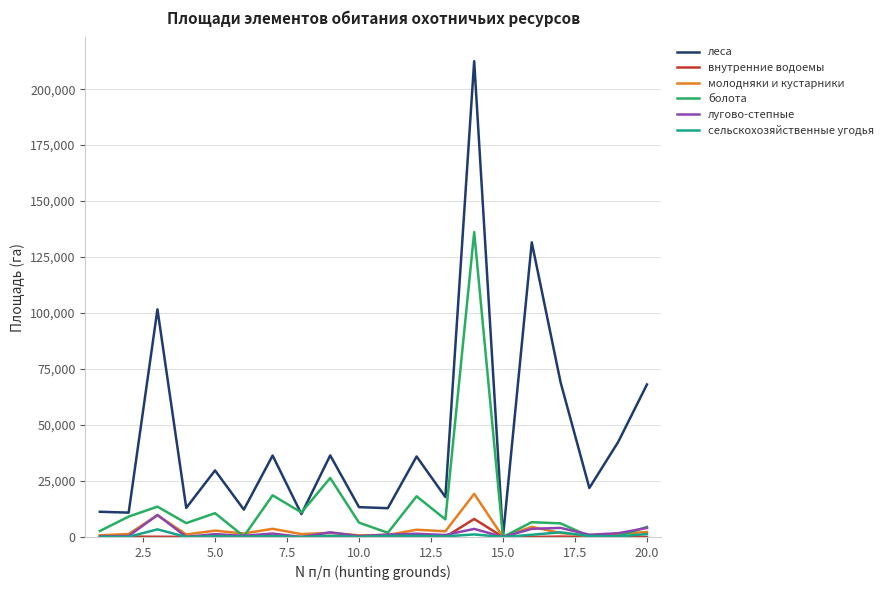

Which series has the largest total across all categories?

леса